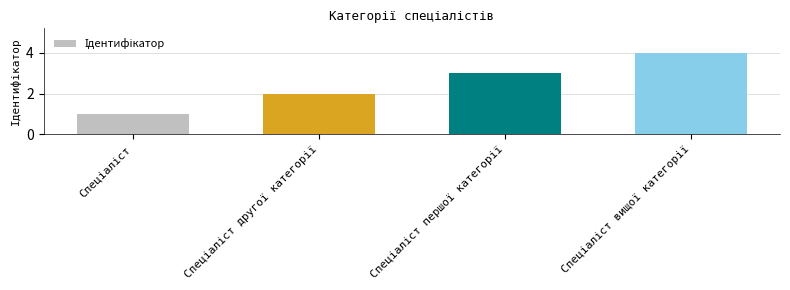

What is the value of the 3rd bar from the left?

3